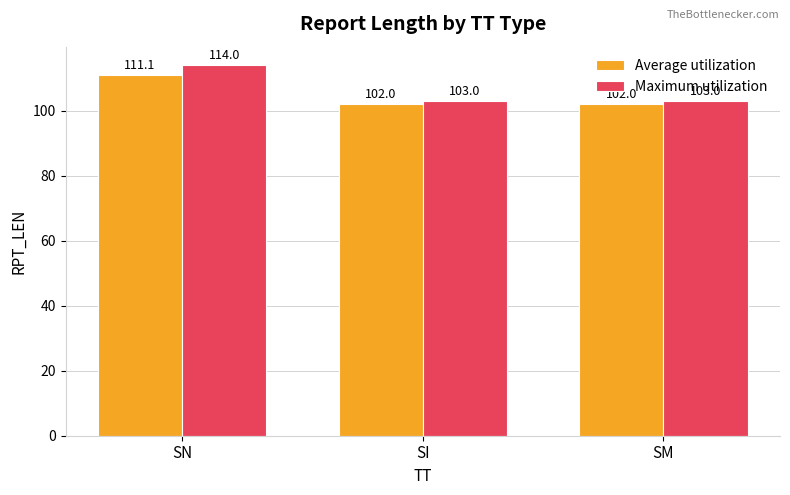

At which category does the chart reach its peak across all series?

SN